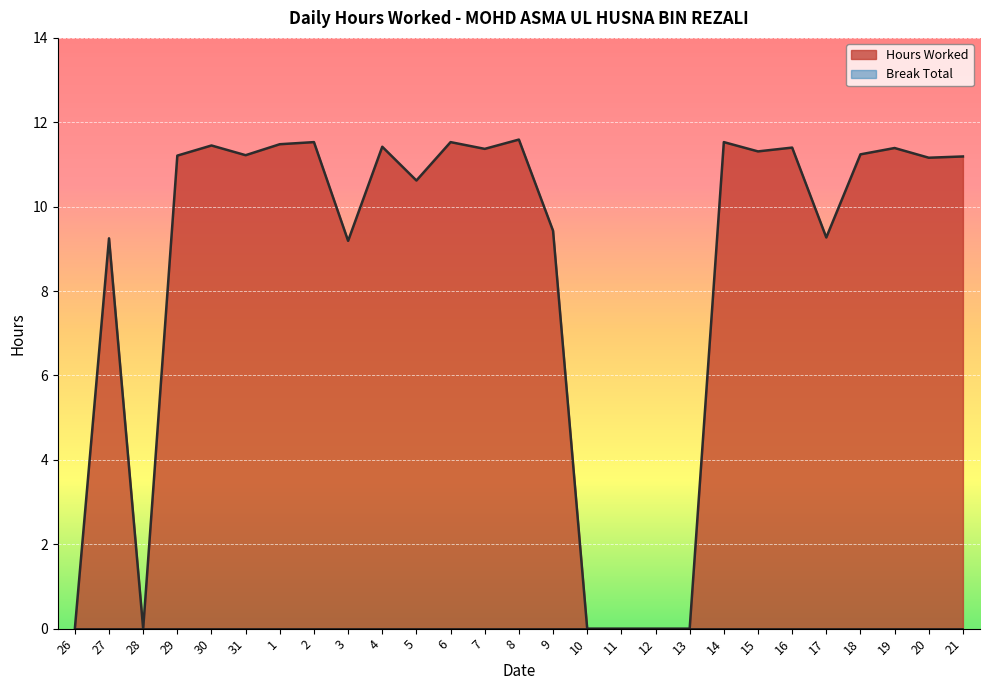

Reading left to right, transcribe all the data shown in this chart.

0.0	9.2	0.0	11.2	11.4	11.2	11.5	11.5	9.2	11.4	10.6	11.5	11.4	11.6	9.4	0.0	0.0	0.0	0.0	11.5	11.3	11.4	9.3	11.2	11.4	11.2	11.2